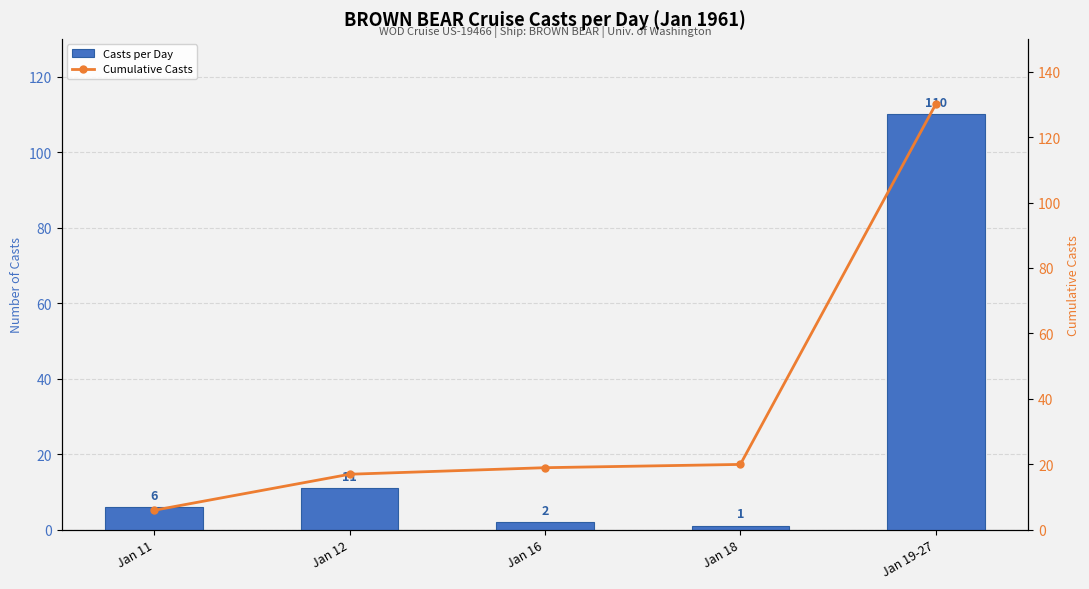

List the labels in order of Cumulative Casts value, smallest first.

Jan 11, Jan 12, Jan 16, Jan 18, Jan 19-27